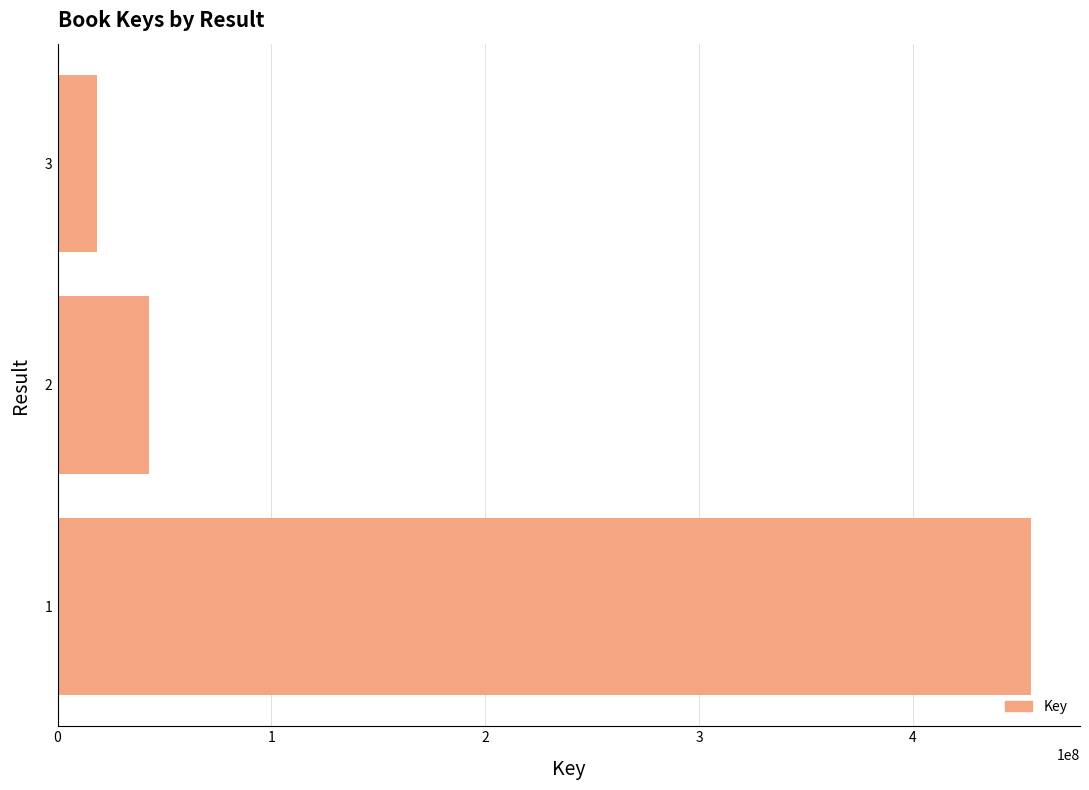

What is the average value?

172142671